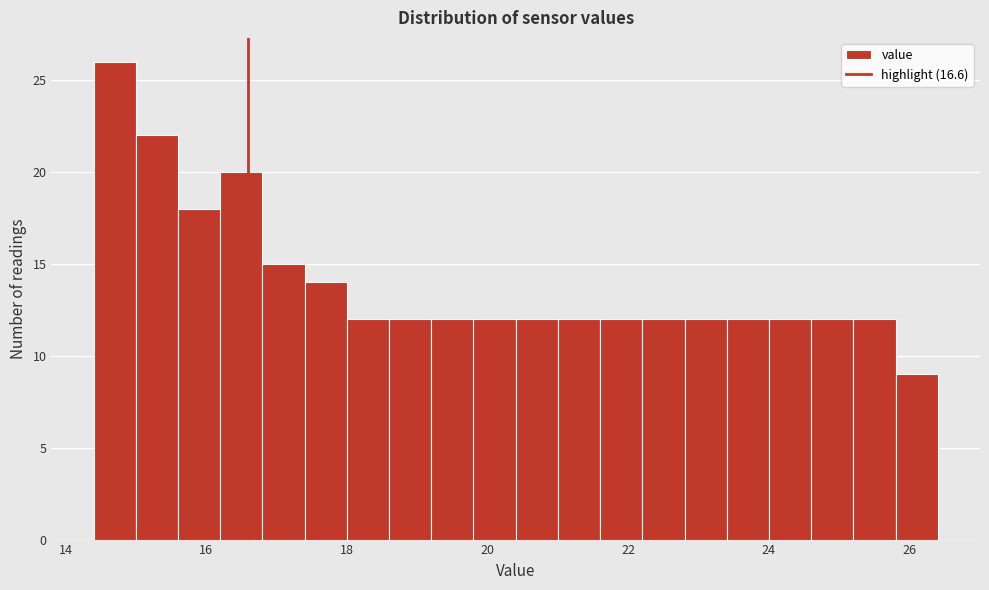

Read against the x-axis, roughly where is the centre of the tallest bar?

14.8